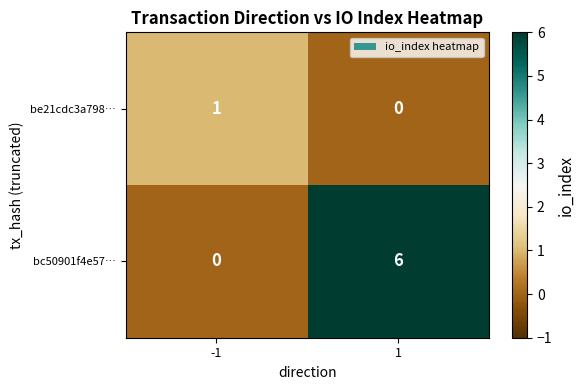

Rank the categories by bc50901f4e57… value from highest to lowest.

1, -1